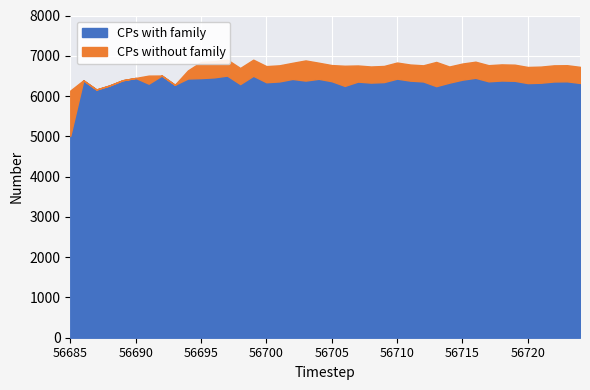

Reading right to left, extract all data points from this chart.

Series A: 56724=6325	56723=6366	56722=6362	56721=6331	56720=6322	56719=6379	56718=6386	56717=6366	56716=6453	56715=6407	56714=6333	56713=6246	56712=6363	56711=6383	56710=6432	56709=6347	56708=6334	56707=6359	56706=6252	56705=6369	56704=6428	56703=6384	56702=6425	56701=6363	56700=6343	56699=6503	56698=6297	56697=6508	56696=6464	56695=6446	56694=6436	56693=6279	56692=6509	56691=6307	56690=6449	56689=6392	56688=6263	56687=6162	56686=6391	56685=5011
Series B: 56724=6725	56723=6766	56722=6762	56721=6731	56720=6722	56719=6779	56718=6786	56717=6766	56716=6853	56715=6807	56714=6733	56713=6847	56712=6763	56711=6783	56710=6832	56709=6747	56708=6734	56707=6759	56706=6752	56705=6769	56704=6828	56703=6884	56702=6825	56701=6763	56700=6743	56699=6903	56698=6697	56697=6908	56696=6864	56695=6846	56694=6636	56693=6279	56692=6509	56691=6507	56690=6449	56689=6392	56688=6263	56687=6162	56686=6391	56685=6136